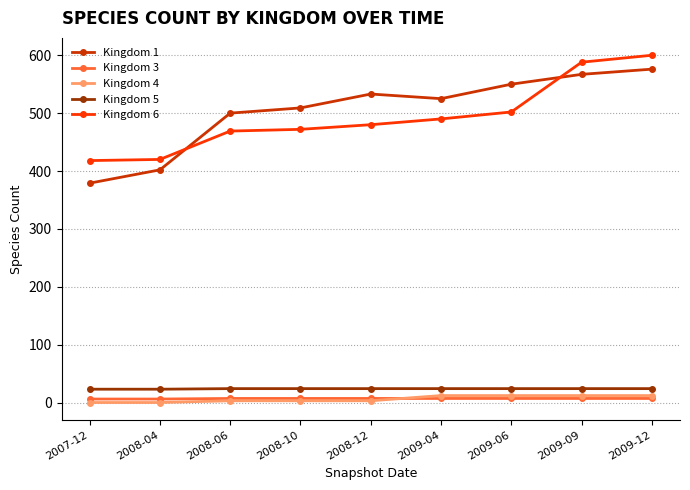

What is the value of the Kingdom 6 point at the 1st from the left?

418